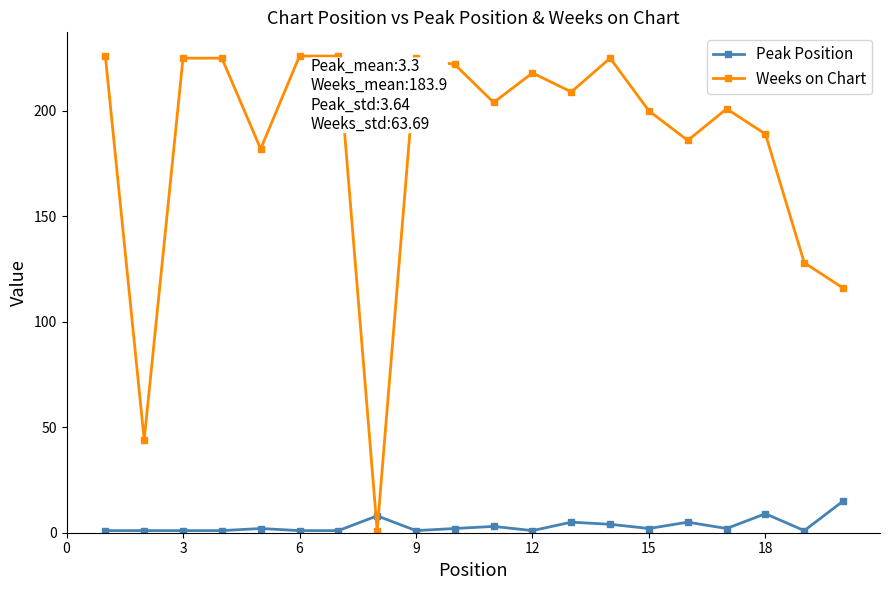

What are all the series names shown in the legend?

Peak Position, Weeks on Chart